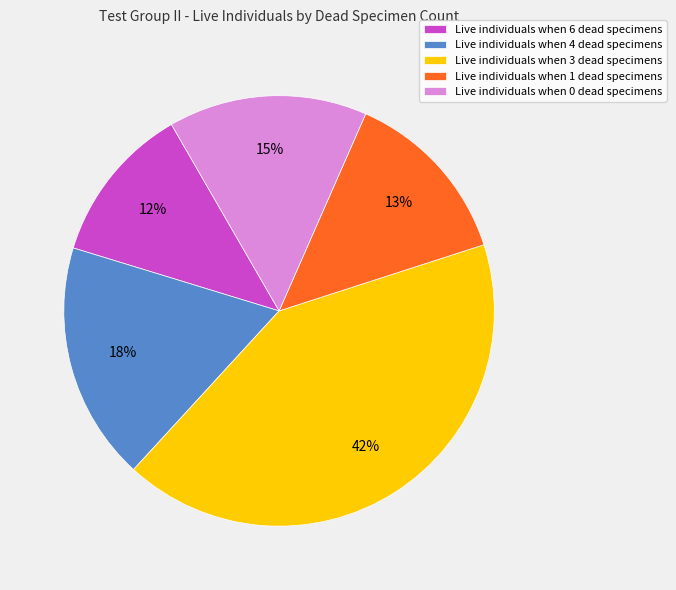

Which category has the biggest portion of the pie?

Live individuals when 3 dead specimens